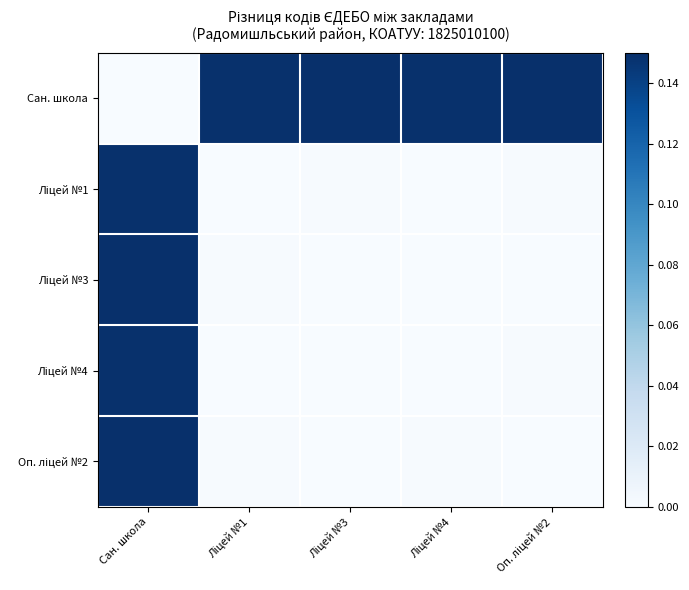

At how many categories does at least one series exceed 0?

5